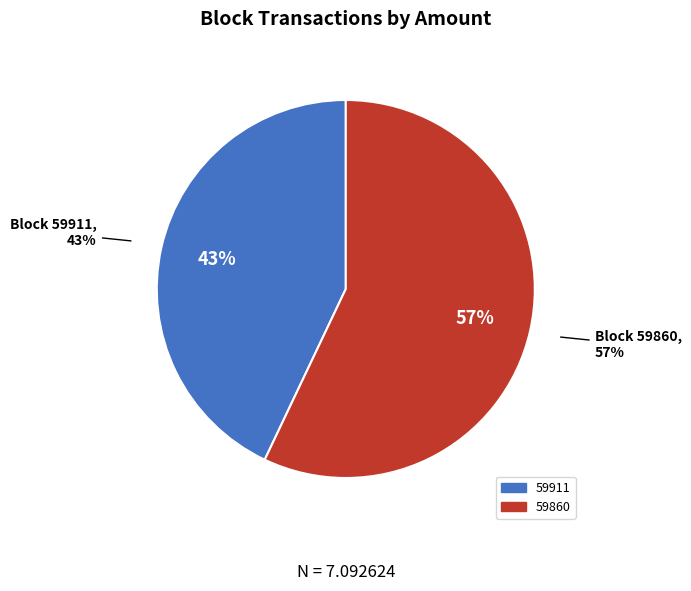

What is the majority slice?

59860